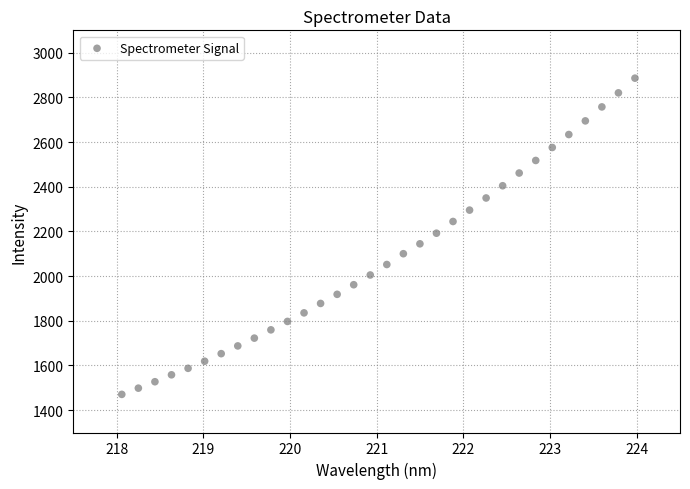

What is the range of Y values (max minus min)?

1415.3